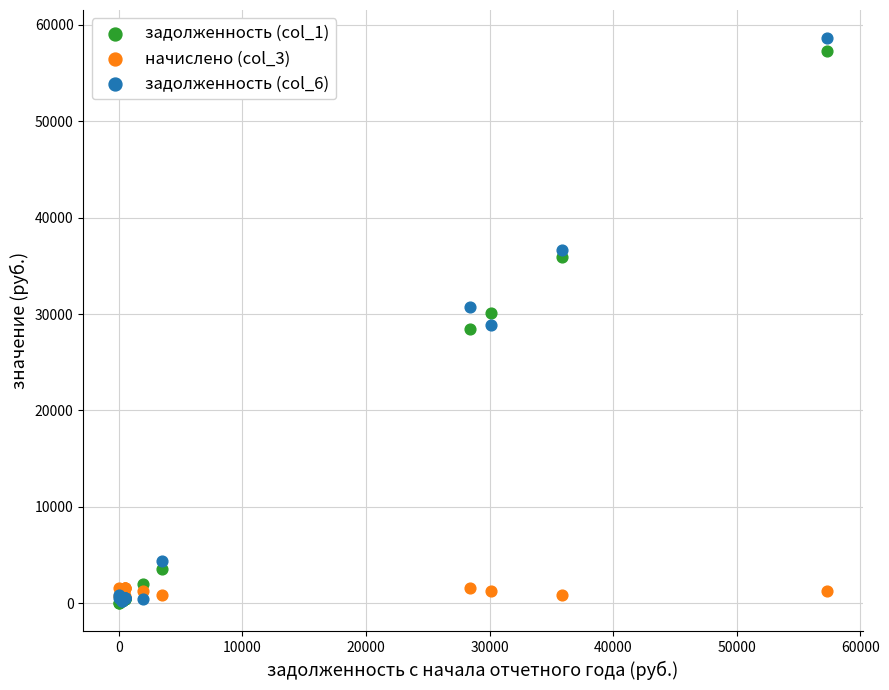

What are all the series names shown in the legend?

задолженность (col_1), начислено (col_3), задолженность (col_6)